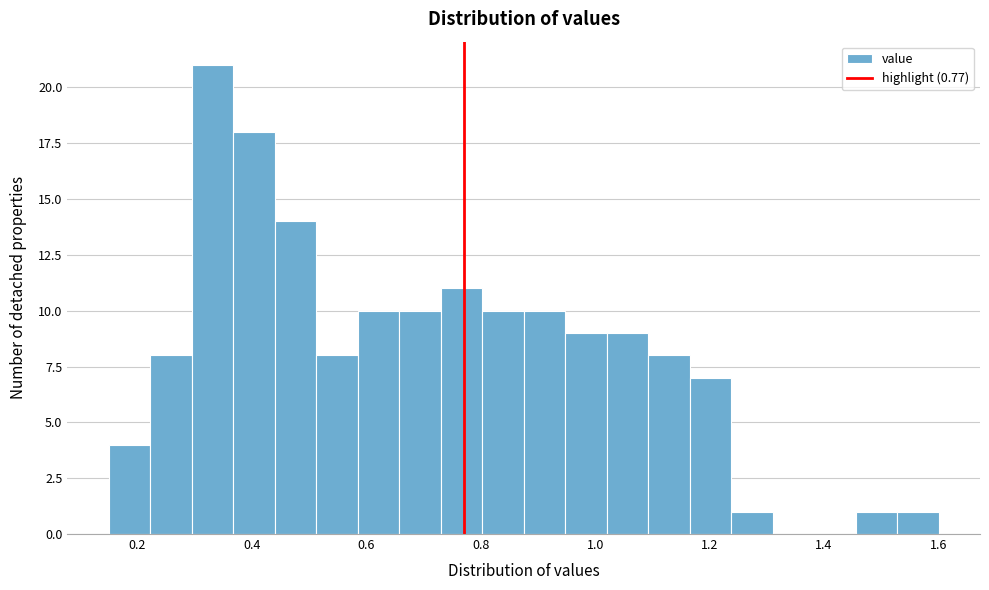

Around what value on the x-axis is the tallest bar? Give the approximate position of its centre, as read against the axis.

0.34